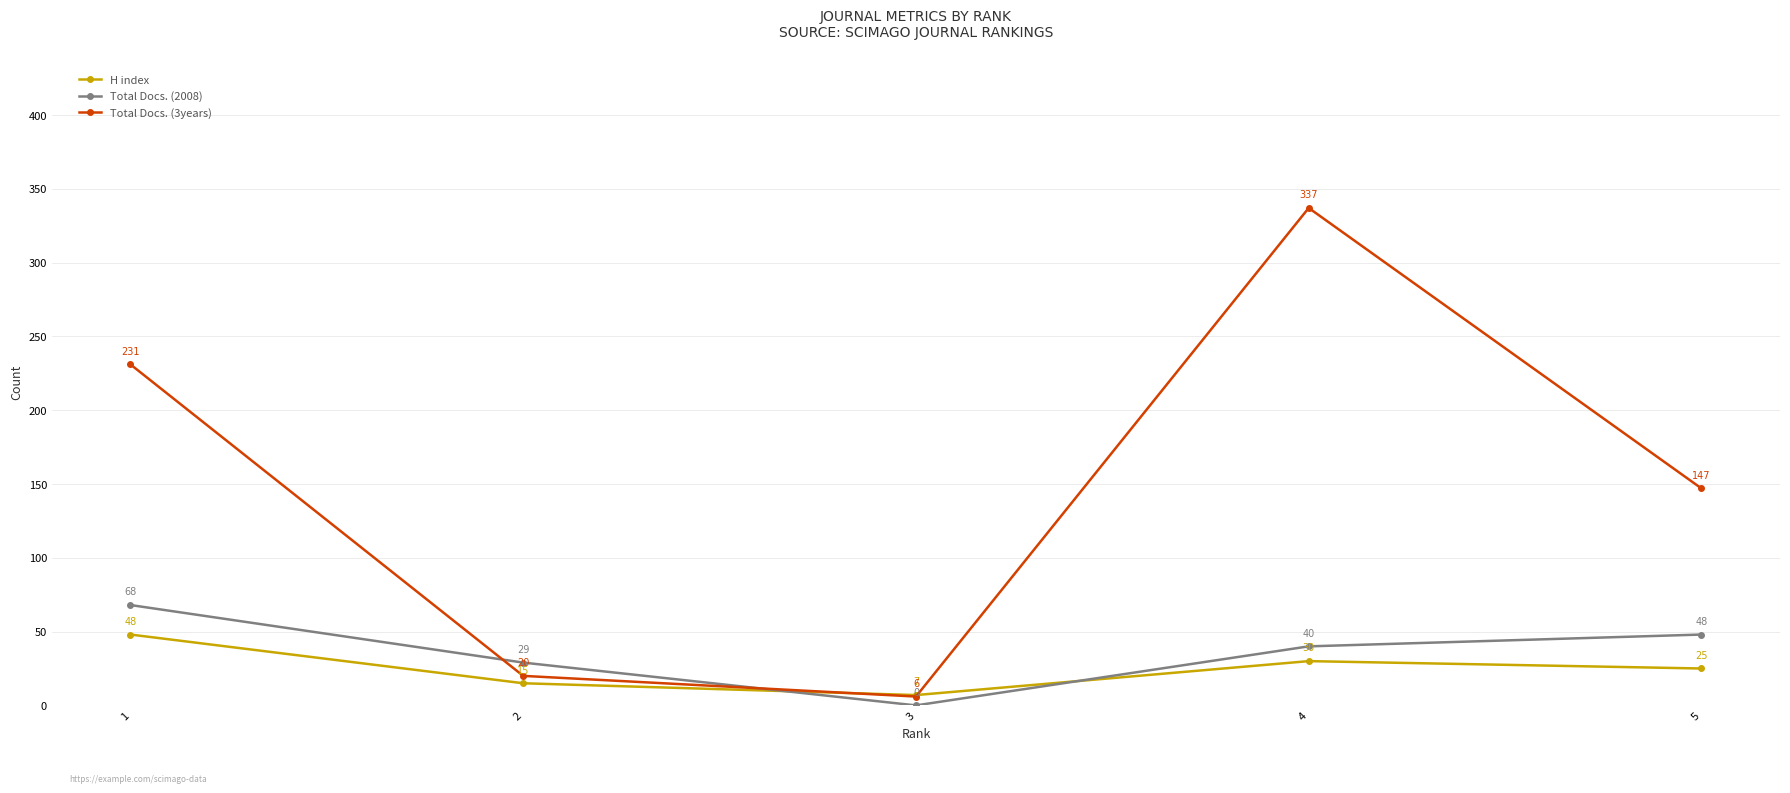

At which category does Total Docs. (3years) reach its first local peak?

4